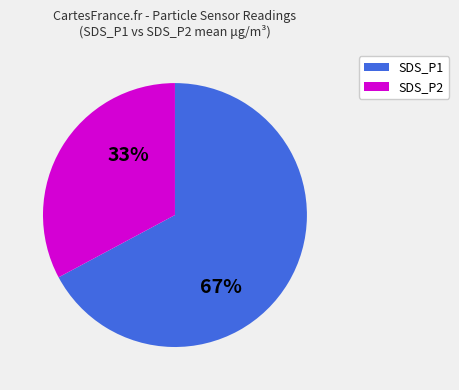

How many segments does this pie chart have?

2